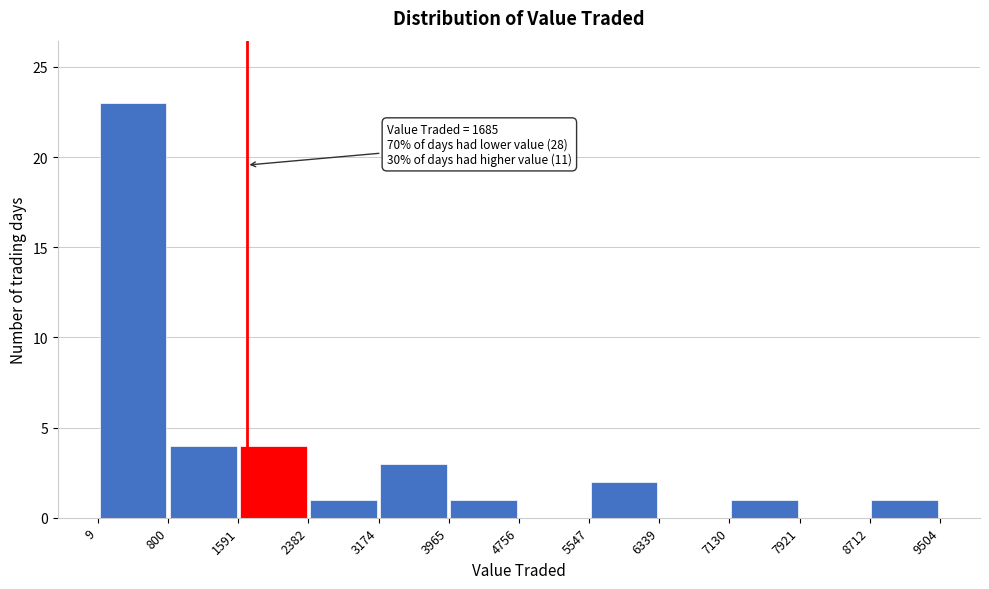

Which range on the x-axis has the tallest bar?

9 to 800